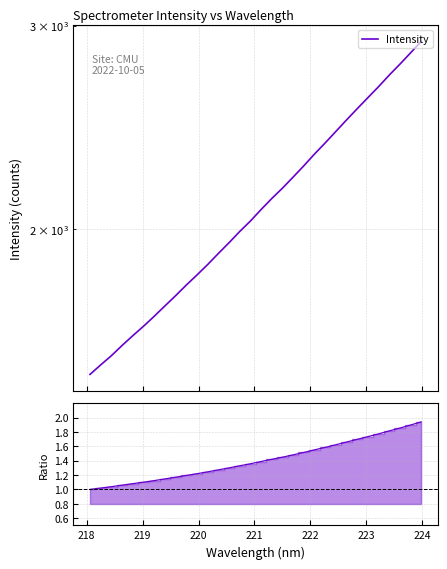

What is the minimum value shown in the chart?

1.0